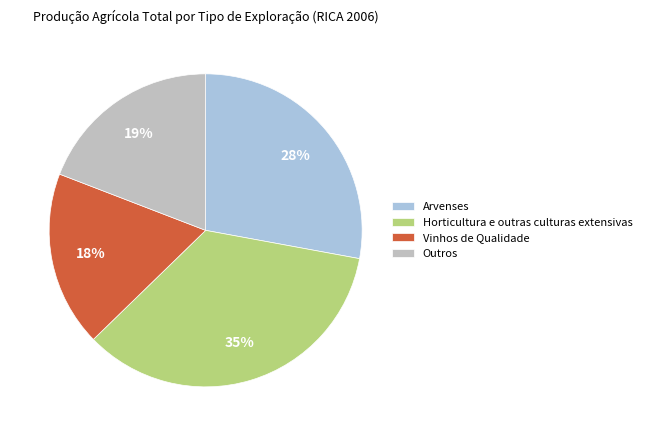

Combined, do Arvenses and Horticultura e outras culturas extensivas account for over 50%?

Yes